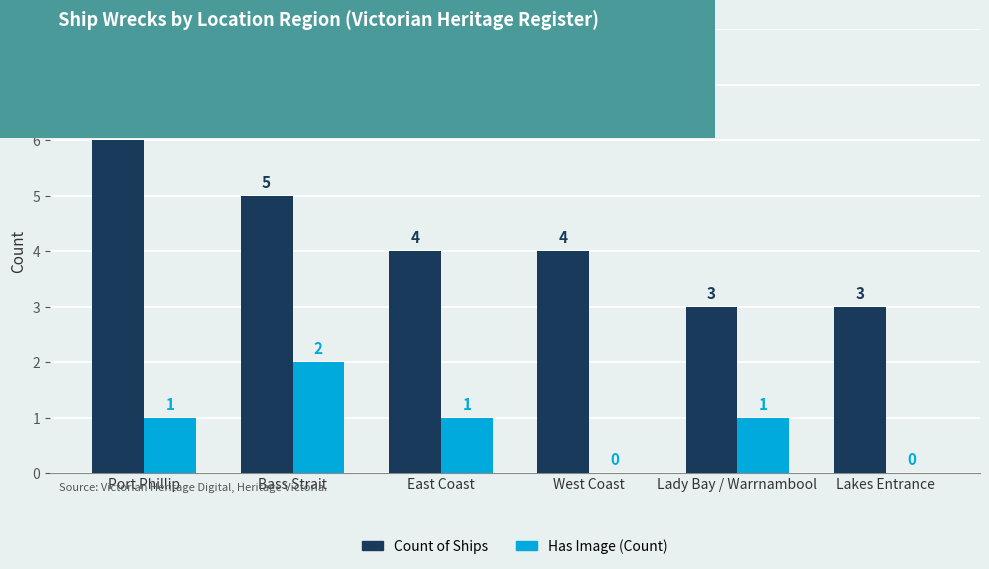

Is the value of Count of Ships at West Coast greater than the value of Has Image (Count) at Port Phillip?

Yes